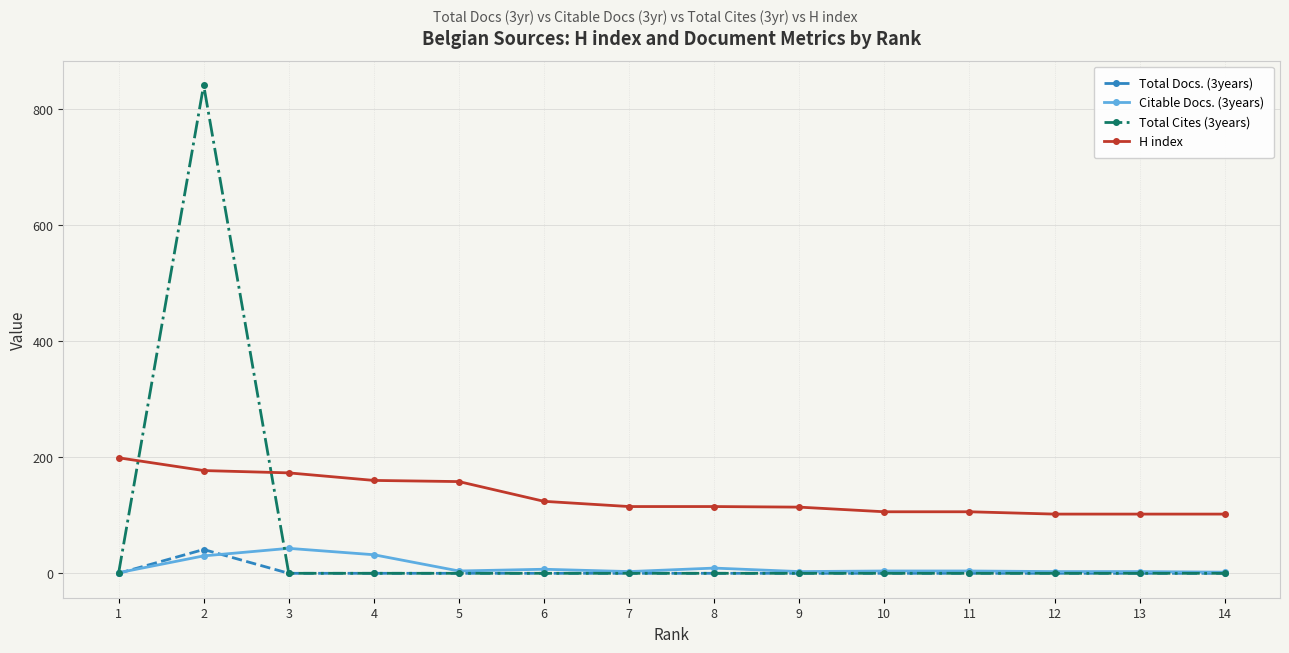

Which series has the widest spread of values?

Total Cites (3years)